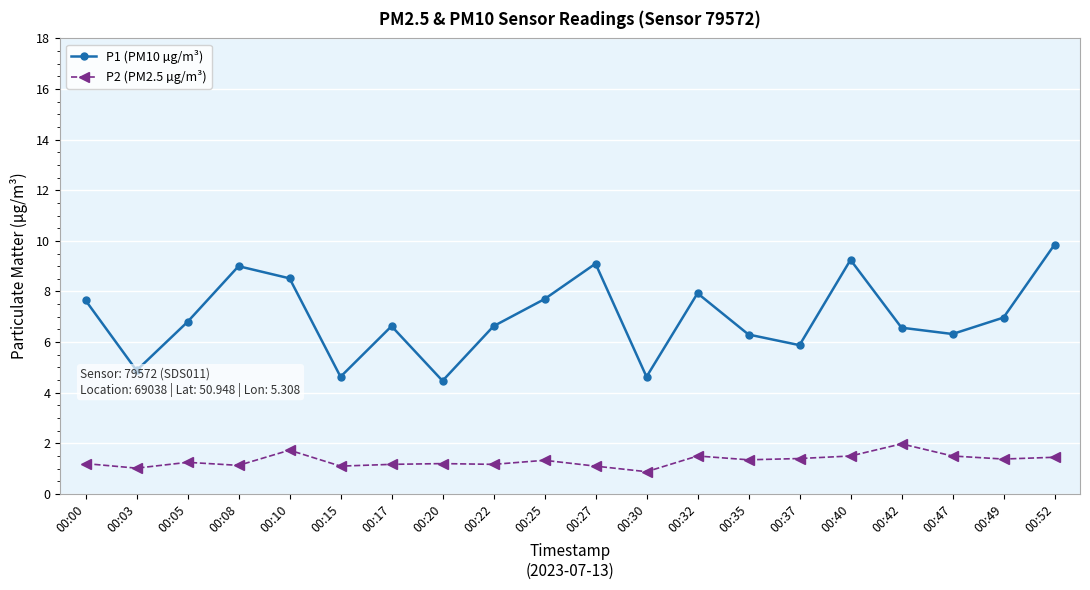

What is the sum of all P2 (PM2.5 µg/m³) values?

26.3